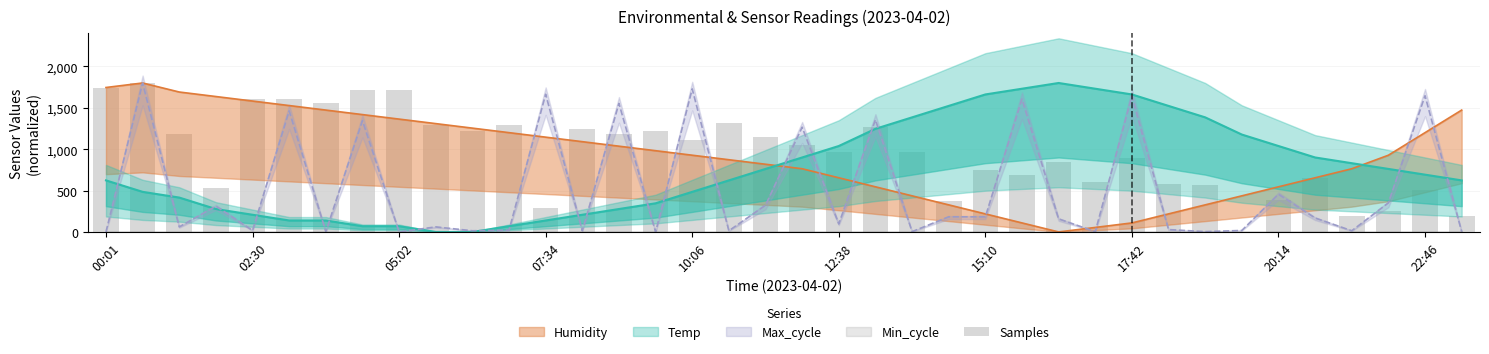

What is the sum of all values?

36524.7